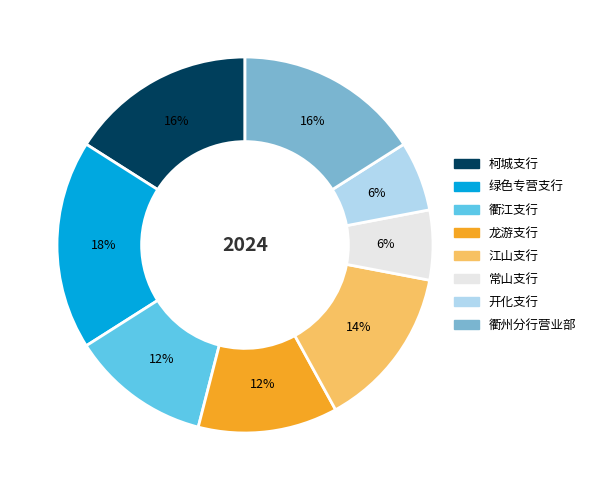

Which slice is the largest?

绿色专营支行